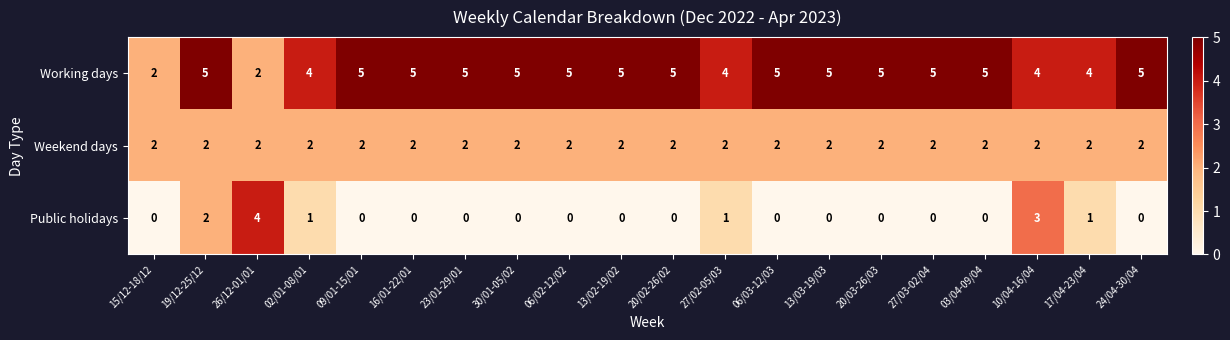

Where is Public holidays nearest to the value 2?

19/12-25/12